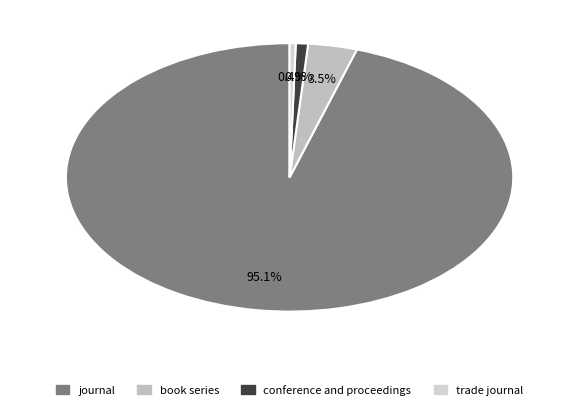

The conference and proceedings slice represents 14% of the pie. True or false?

False